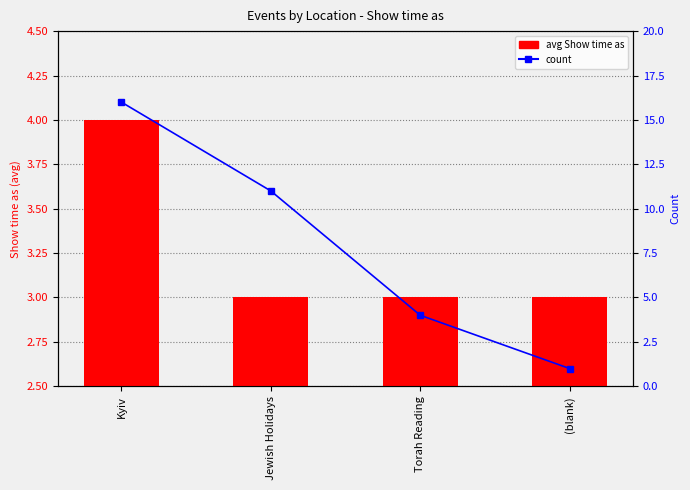

At which label does count first exceed 11?

Kyiv